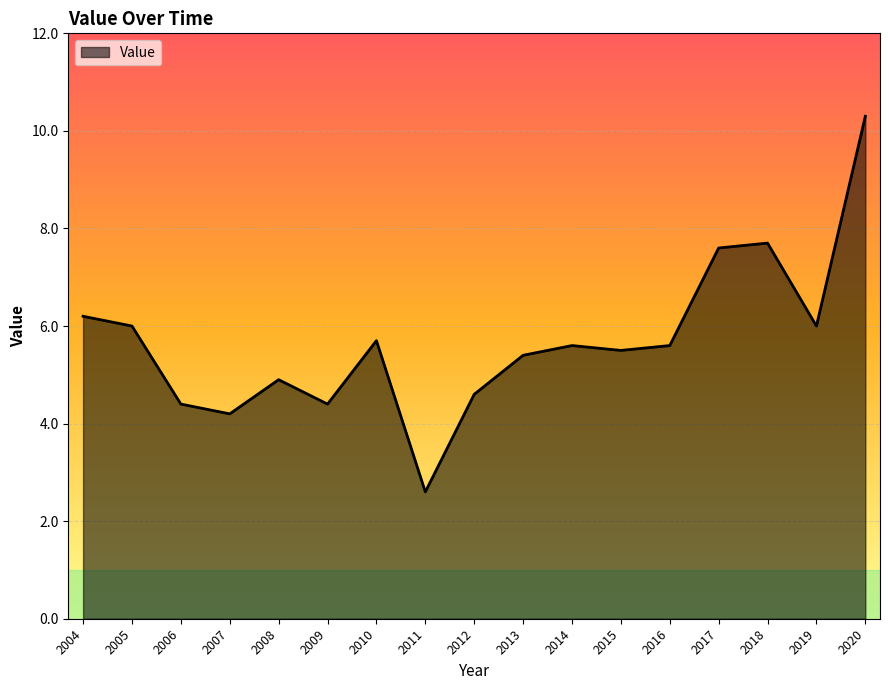

True or false: there are more than 2 points higher than both neighbors.

True